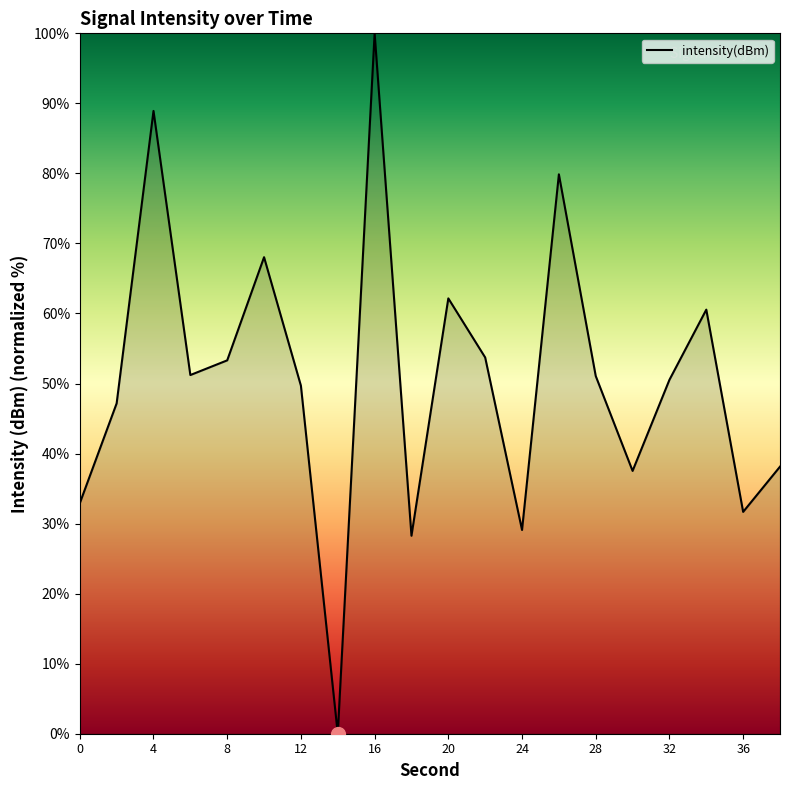

Does the chart display data point markers on the line(s)?

No